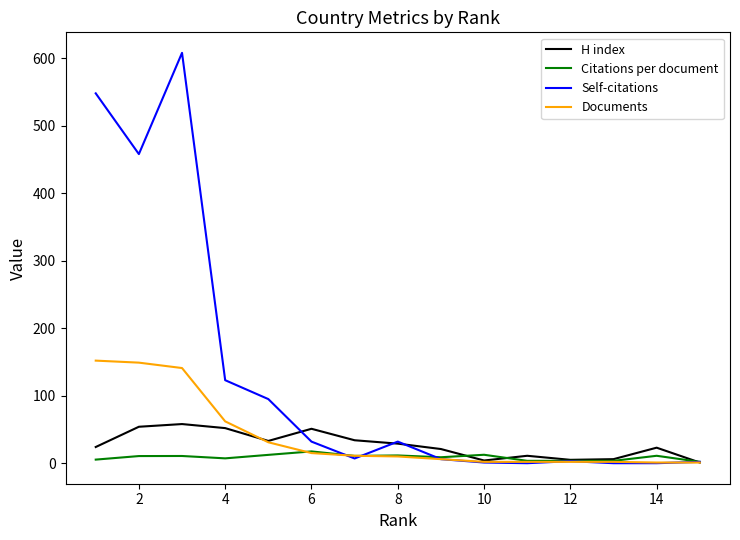

What is the highest value of the H index series?

58.0